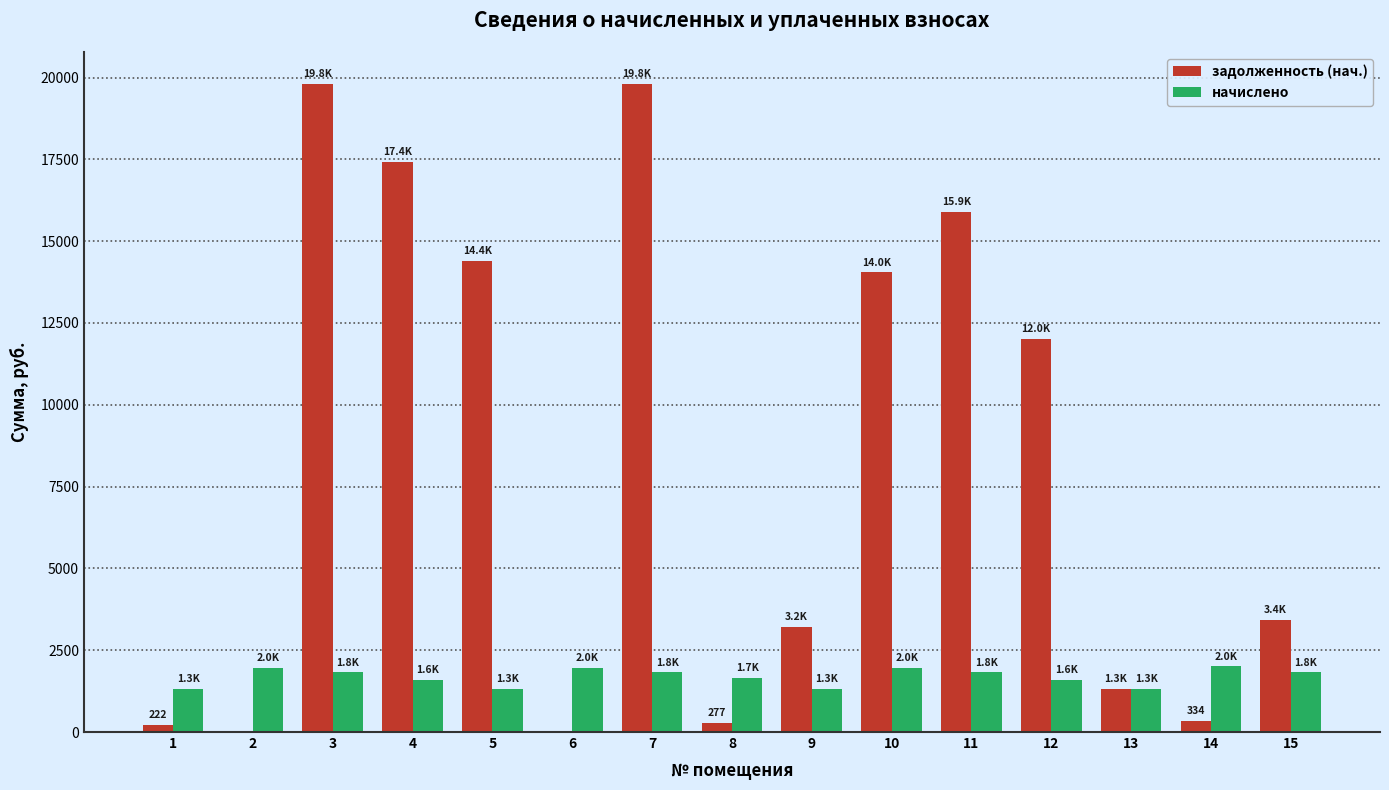

What is the greatest value displayed?

19789.9